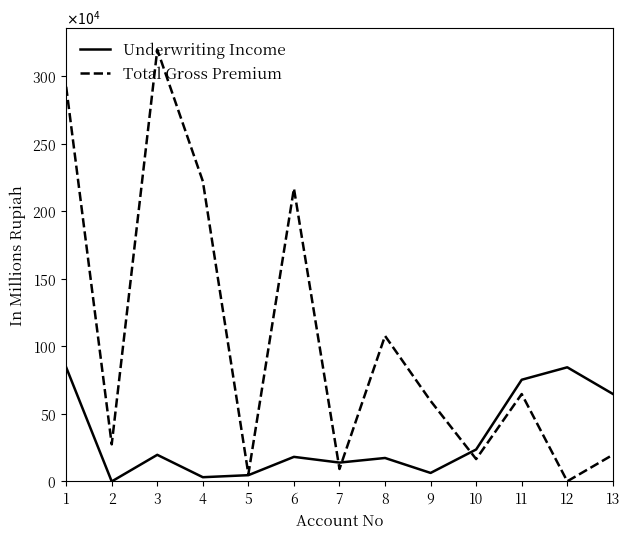

How many interior local valleys does the Underwriting Income series have?

4